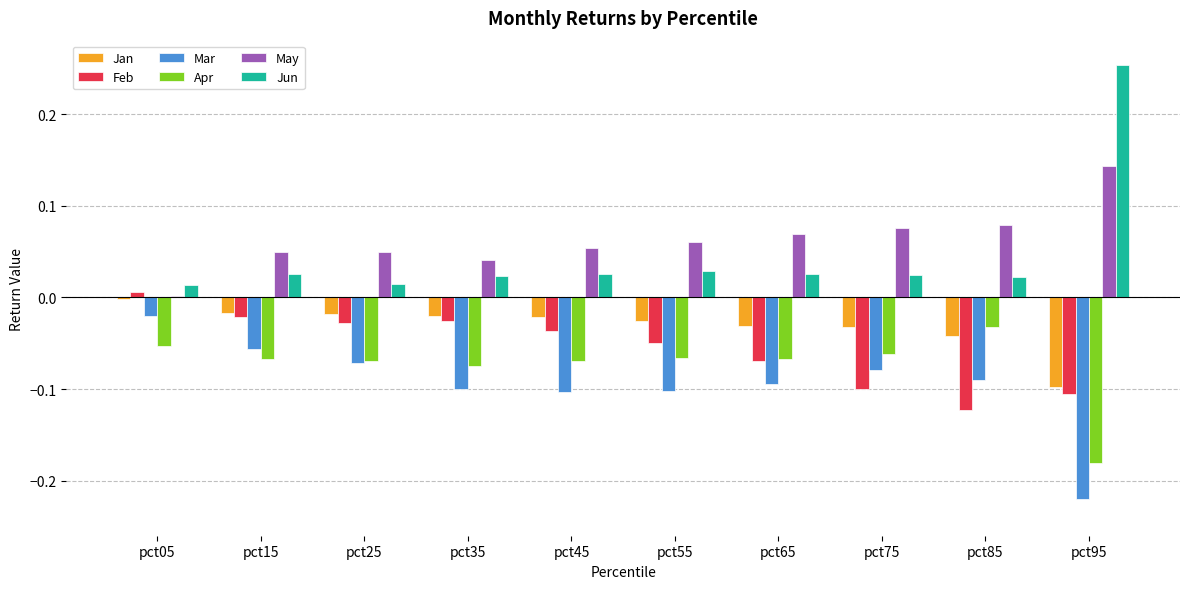

What is the spread (max minus min) of values at pct85?

0.2